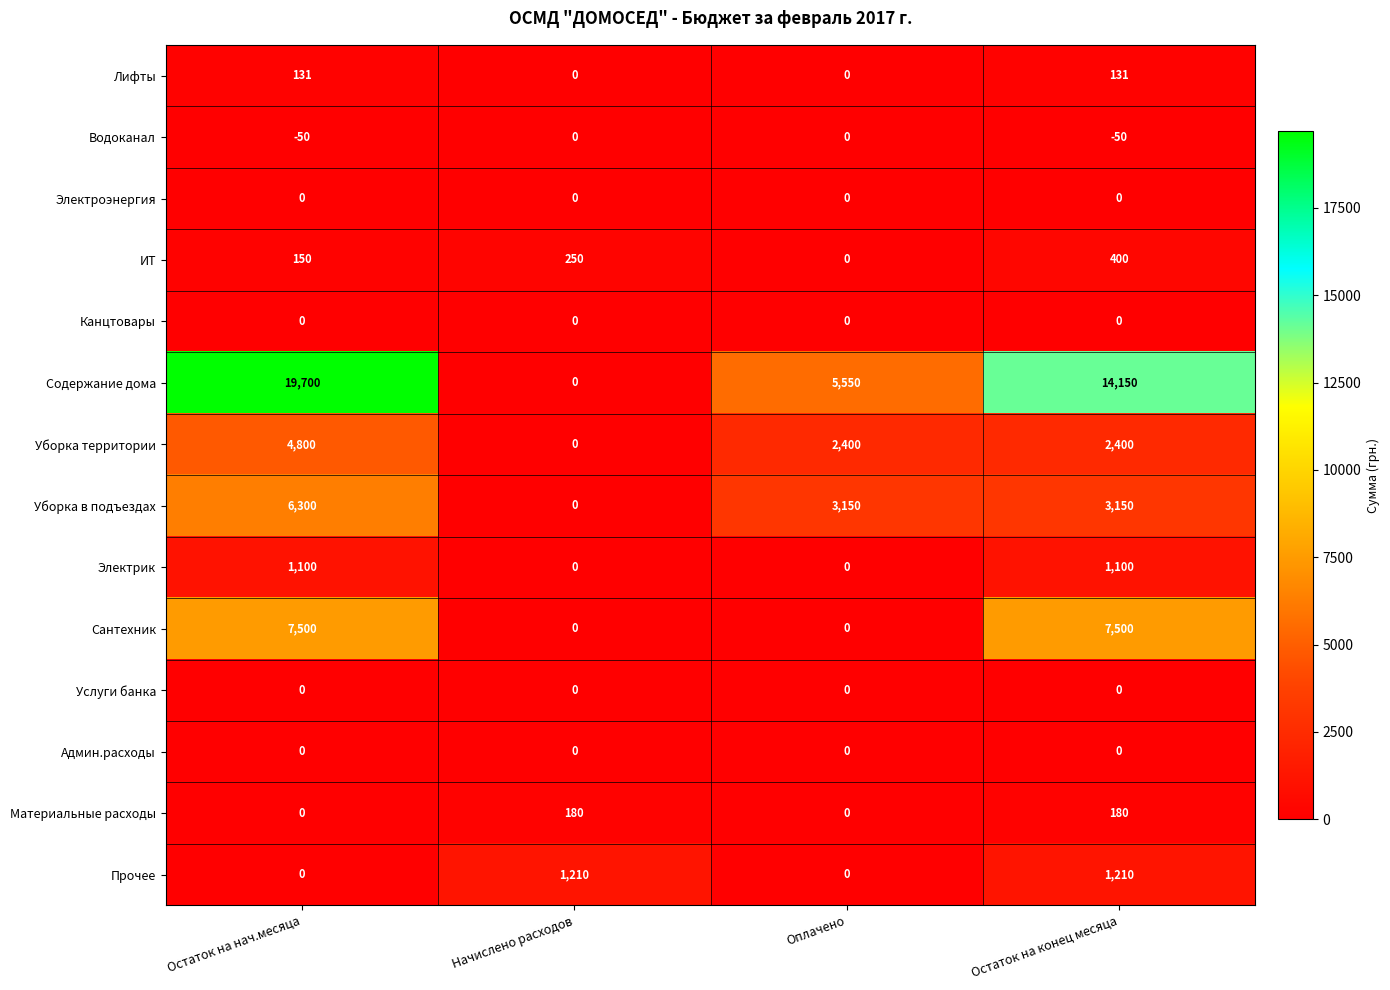

At how many categories does at least one series exceed 3750?

3